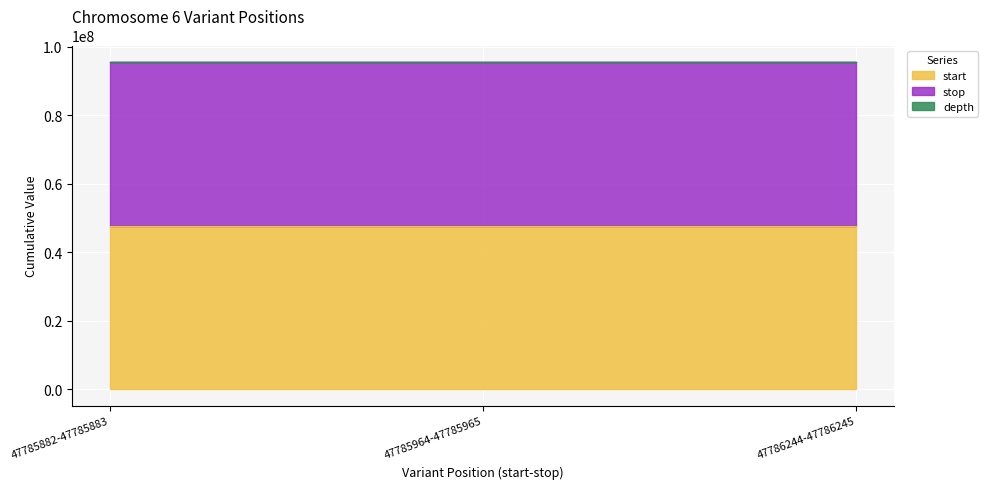

Is the value of stop at 47785964-47785965 greater than the value of start at 47785964-47785965?

Yes